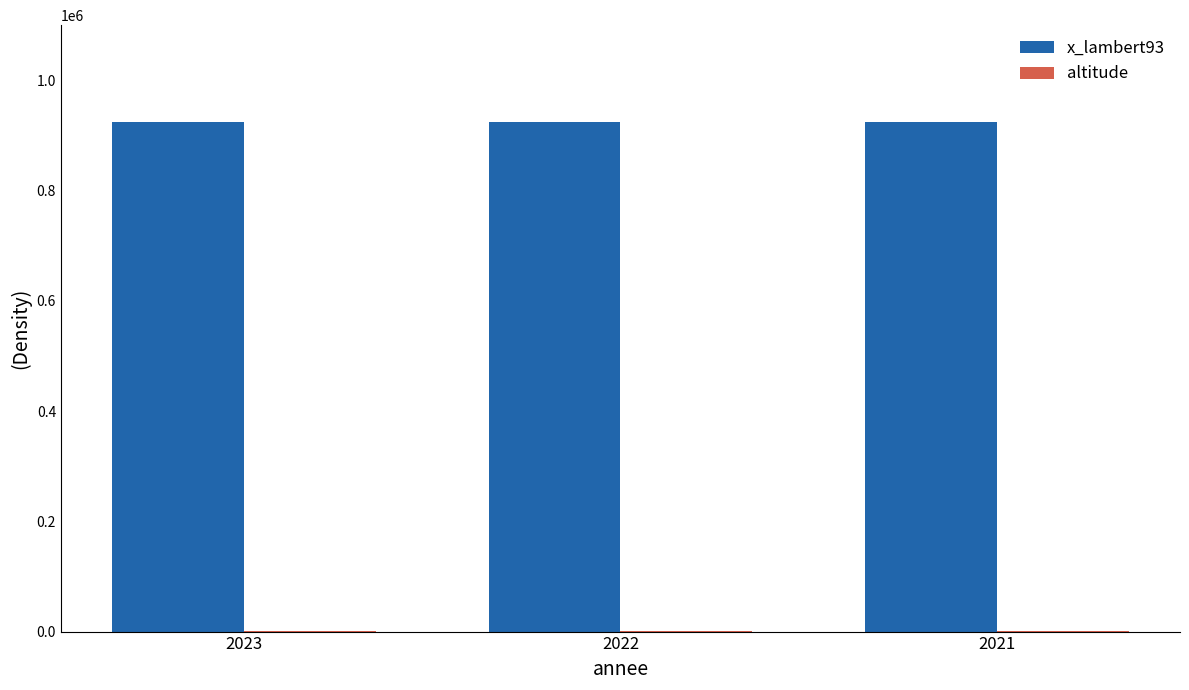

Which series has the largest total across all categories?

x_lambert93